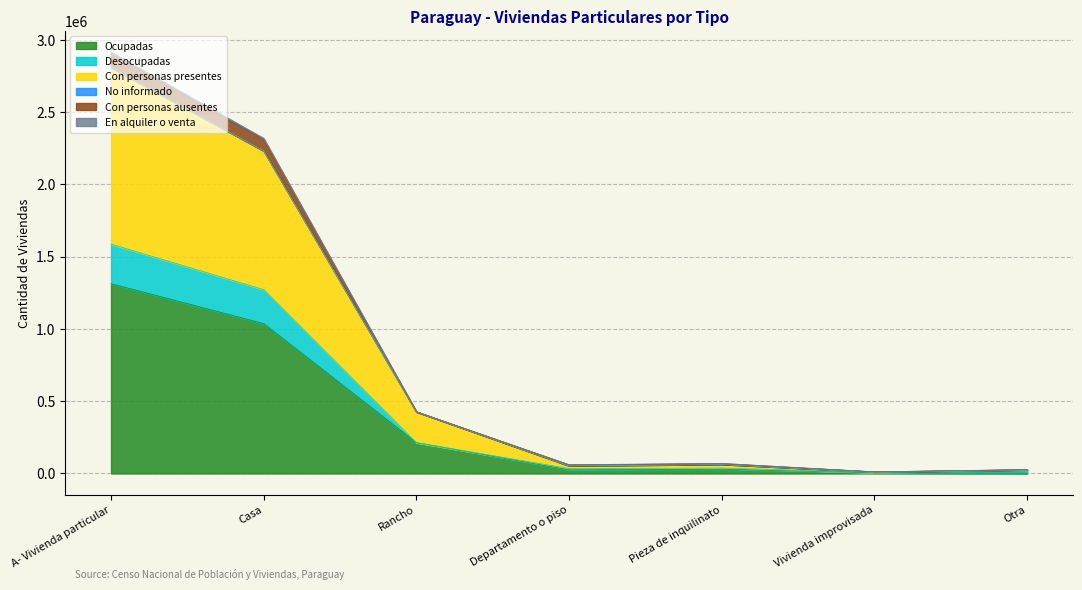

Is it true that Ocupadas equals 1036815 at Casa?

True